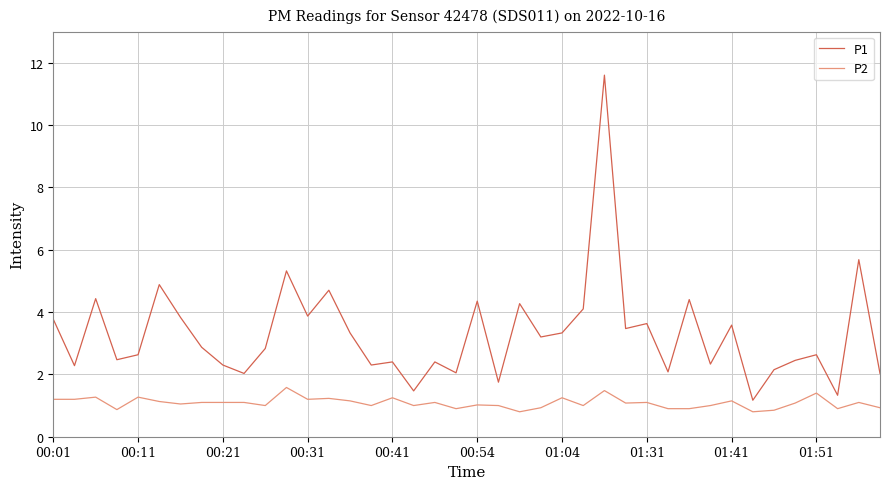

Which series has the largest range (max minus min)?

P1